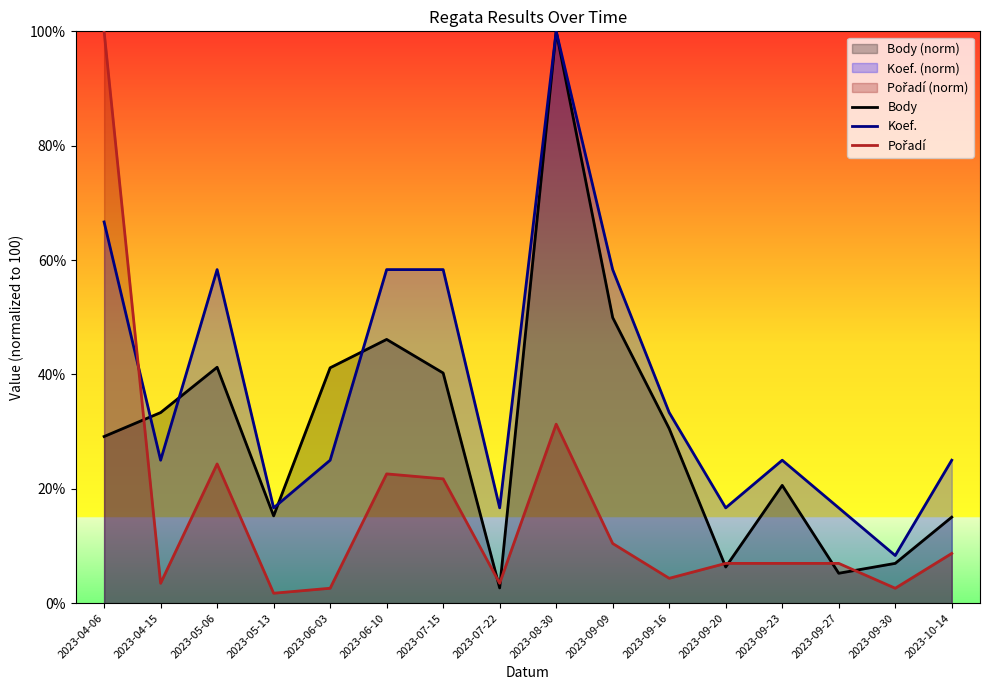

What is the label of the 3rd point from the right?

2023-09-27